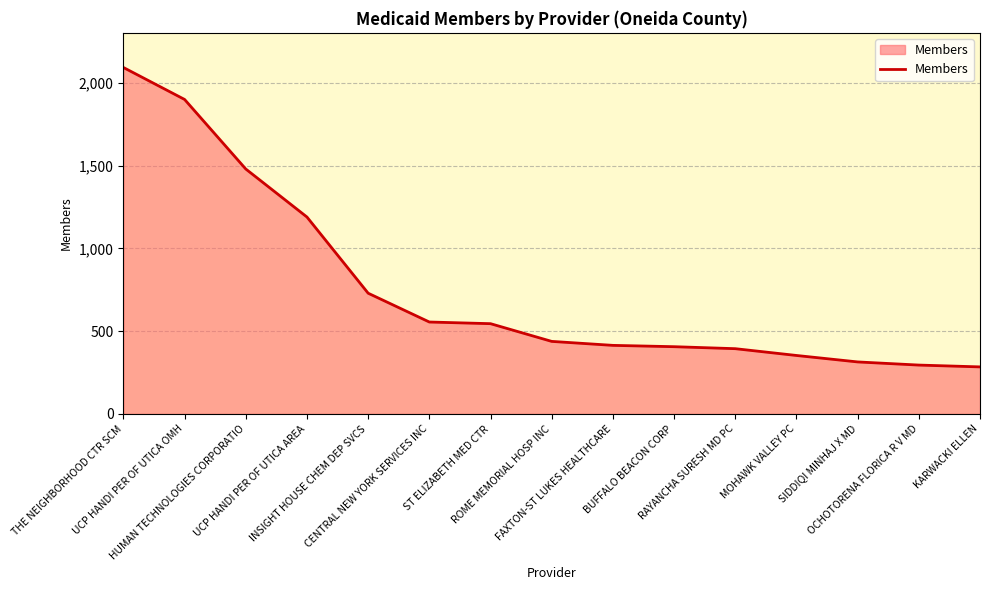

Count the number of data series in this chart.

1